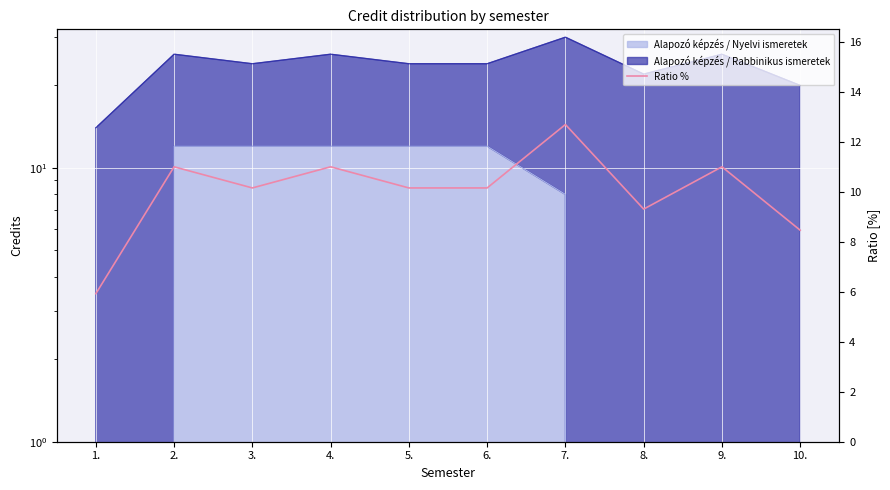

The chart shows a value of 12.7 at 7.. True or false?

True